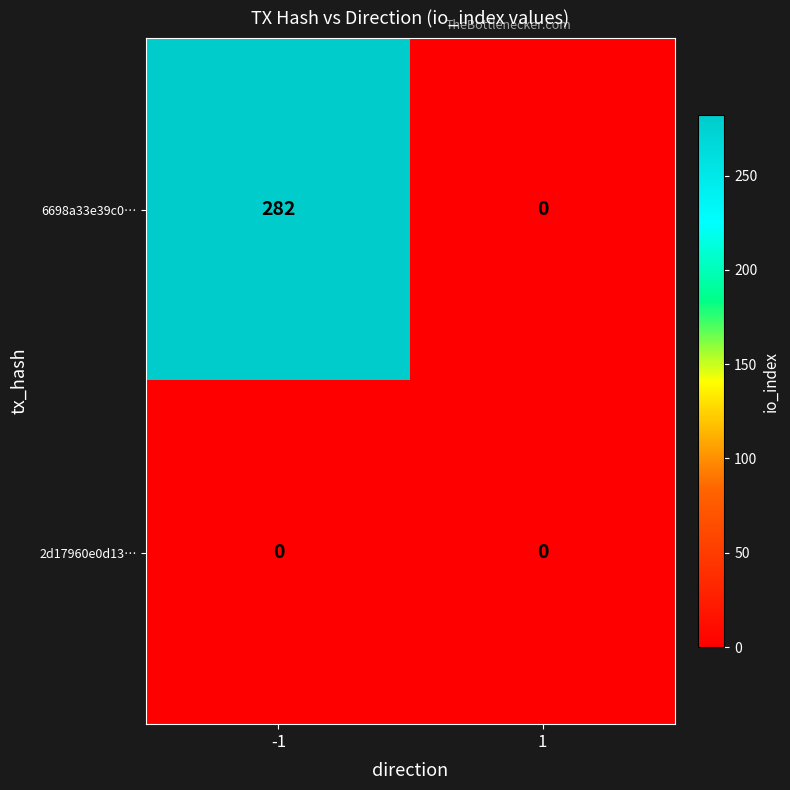

The 6698a33e39c0… series shows 427 at -1. True or false?

False